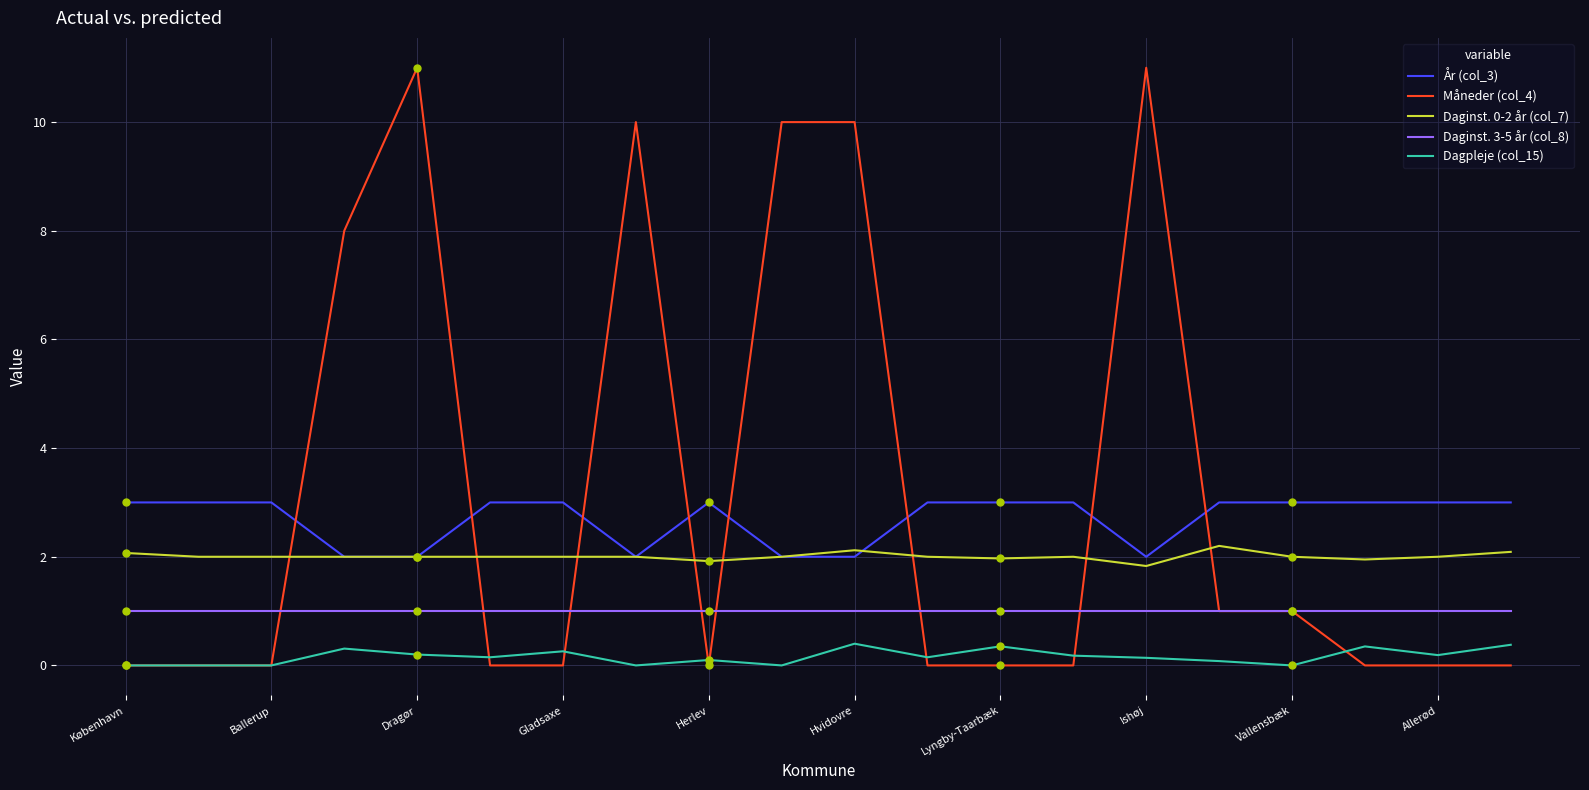

Which series has the largest range (max minus min)?

Måneder (col_4)